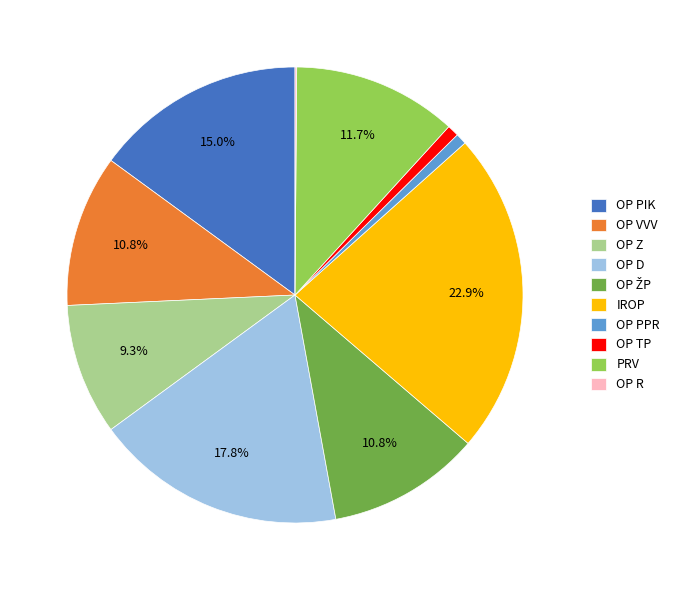

Which category has the biggest portion of the pie?

IROP